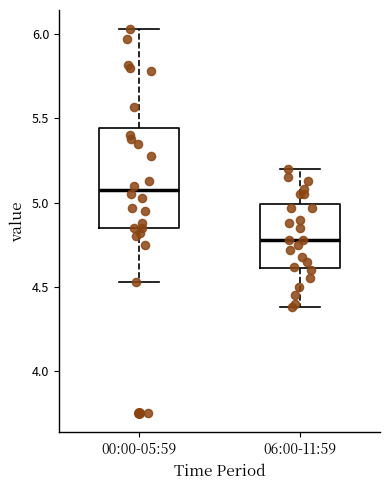

Reading left to right, transcribe this box plot: for each box, give where its median line is, the range the box spans, and where its two whiskers end, as read against the y-axis. The values are not printed on the chart, so give them approximately, as read against the axis.

00:00-05:59: median 5.10, box 4.85 to 5.45, whiskers 4.55 to 6.05
06:00-11:59: median 4.80, box 4.60 to 5.00, whiskers 4.40 to 5.20